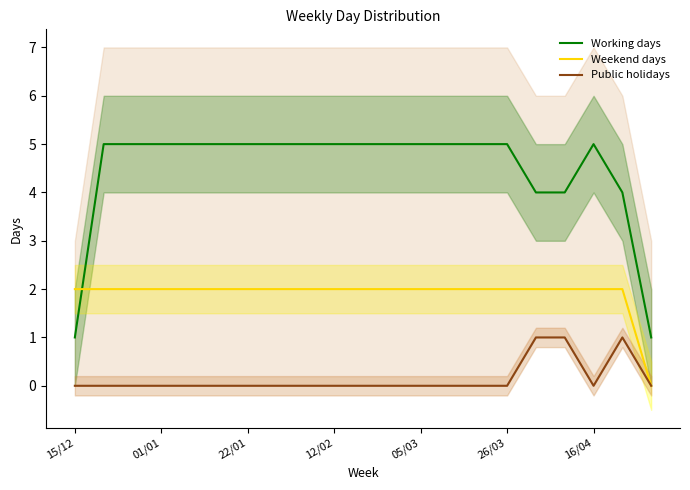

The value of Working days at 26/03 is 7. True or false?

False